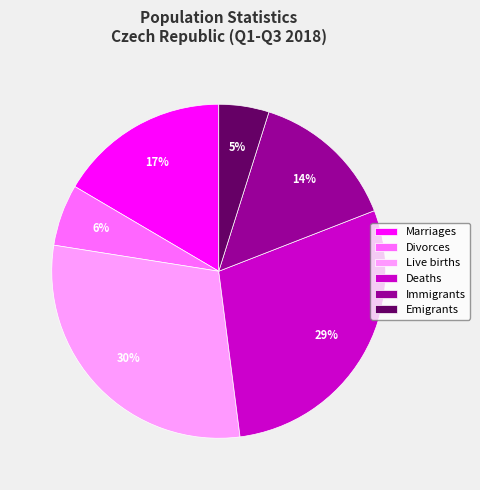

Between Immigrants and Live births, which is larger?

Live births